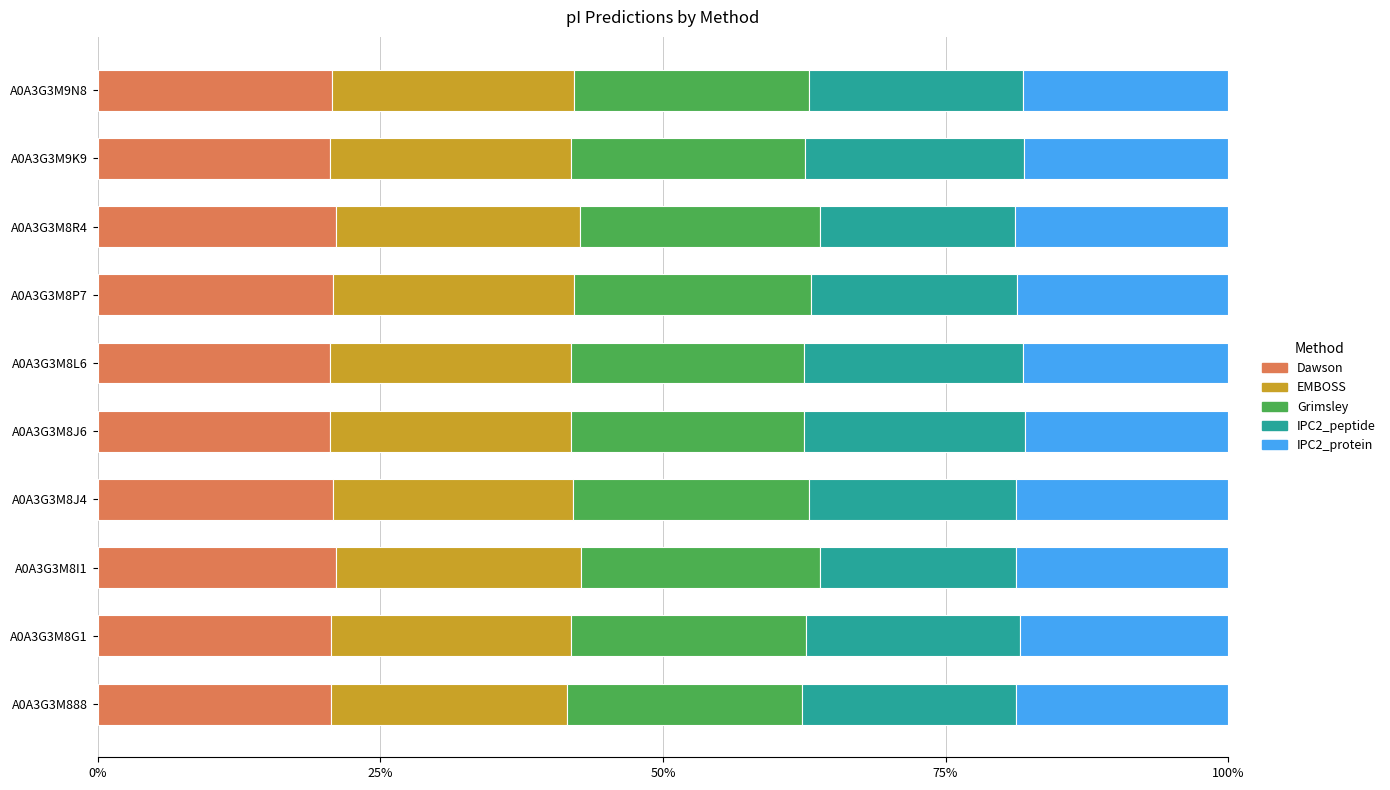

What is the total value across all series at A0A3G3M8L6?

100.0